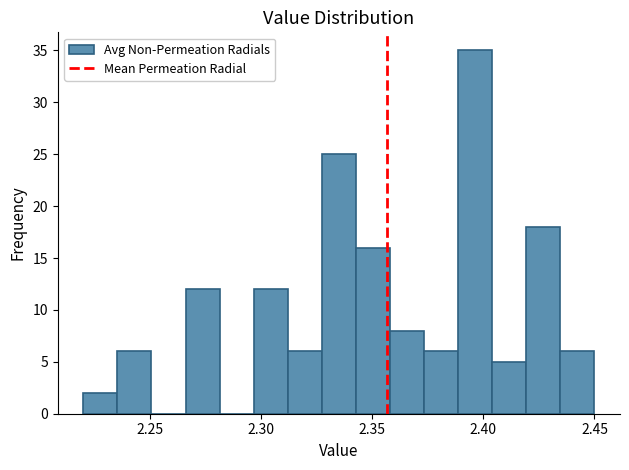

Read against the x-axis, roughly where is the centre of the tallest bar?

2.395